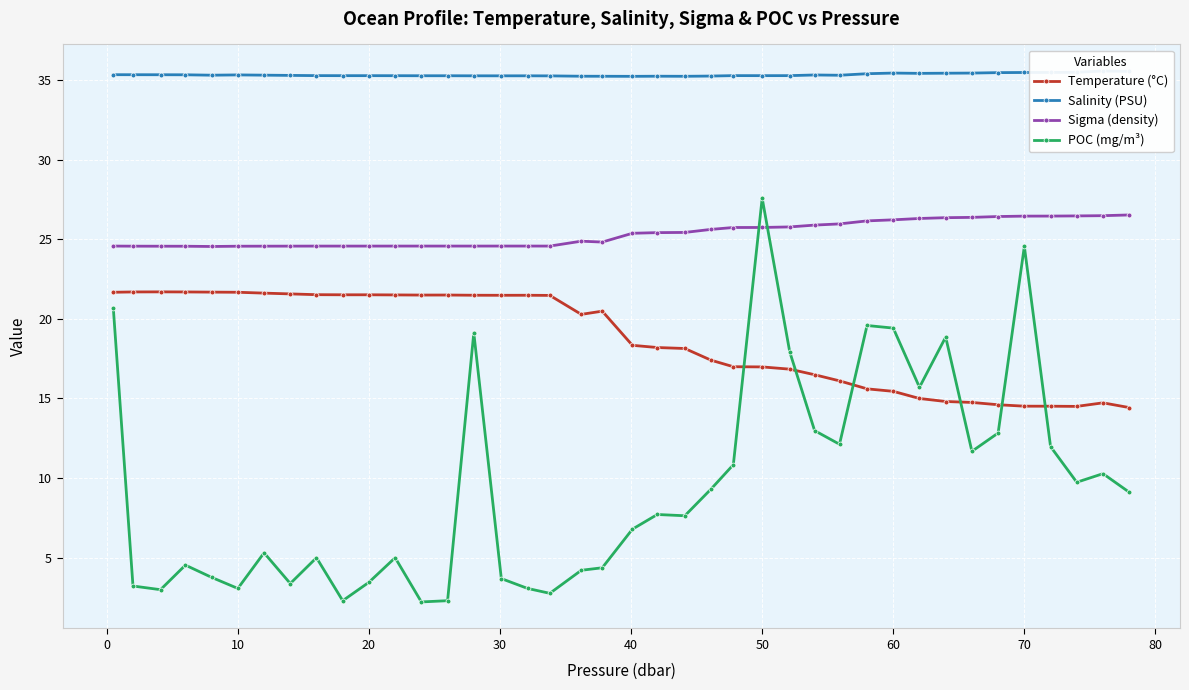

List the series in order of their peak value, highest first.

Salinity (PSU), POC (mg/m³), Sigma (density), Temperature (°C)